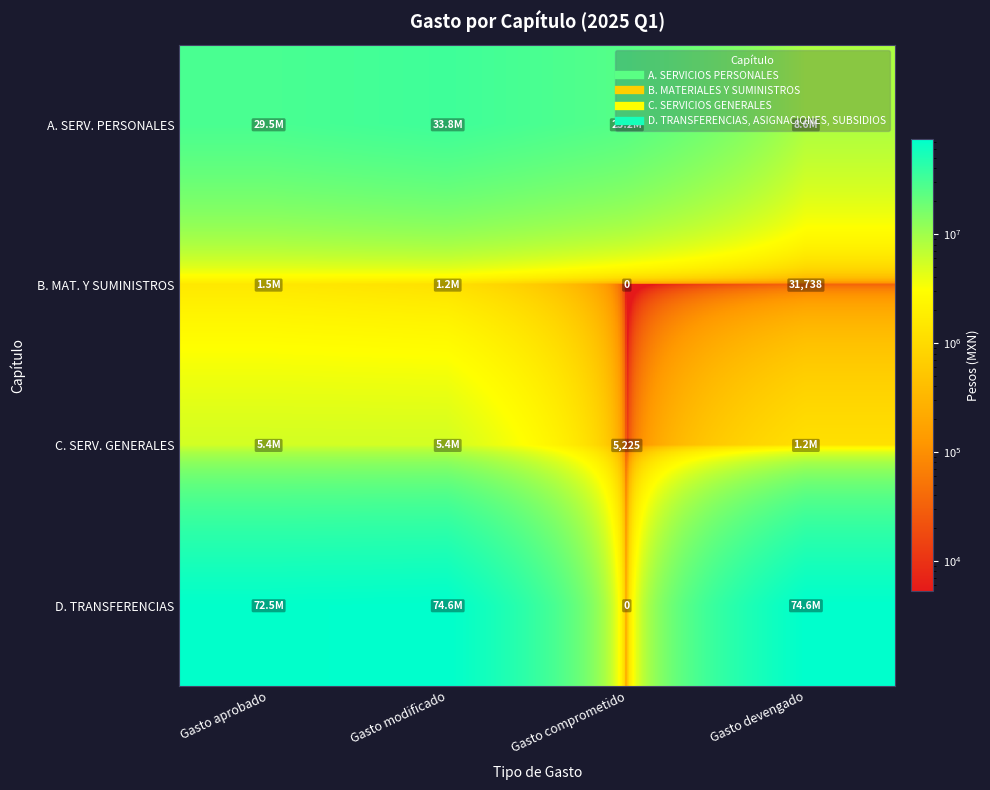

The A. SERV. PERSONALES series shows 8576052 at Gasto devengado. True or false?

True